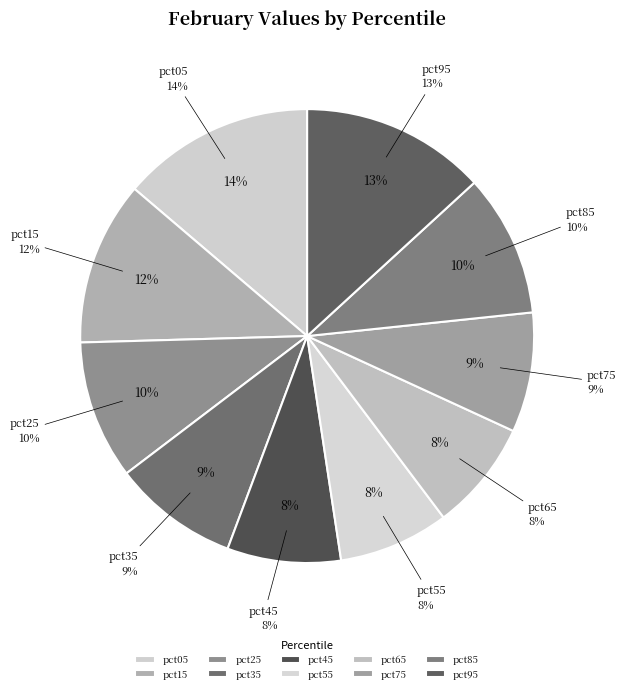

What is the largest slice in the pie chart?

pct05